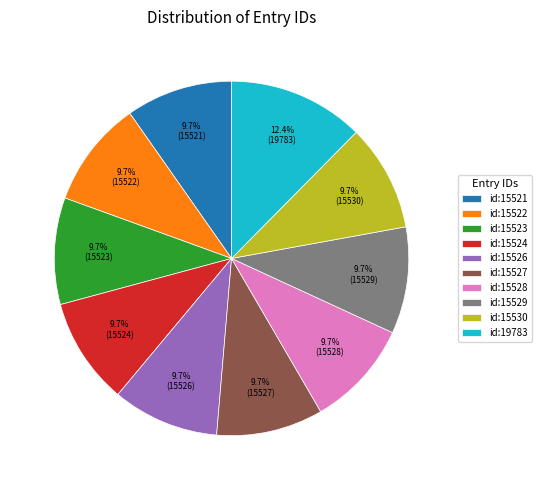

What is the ratio of the value at id:15522 to the value at id:15526?

1.0